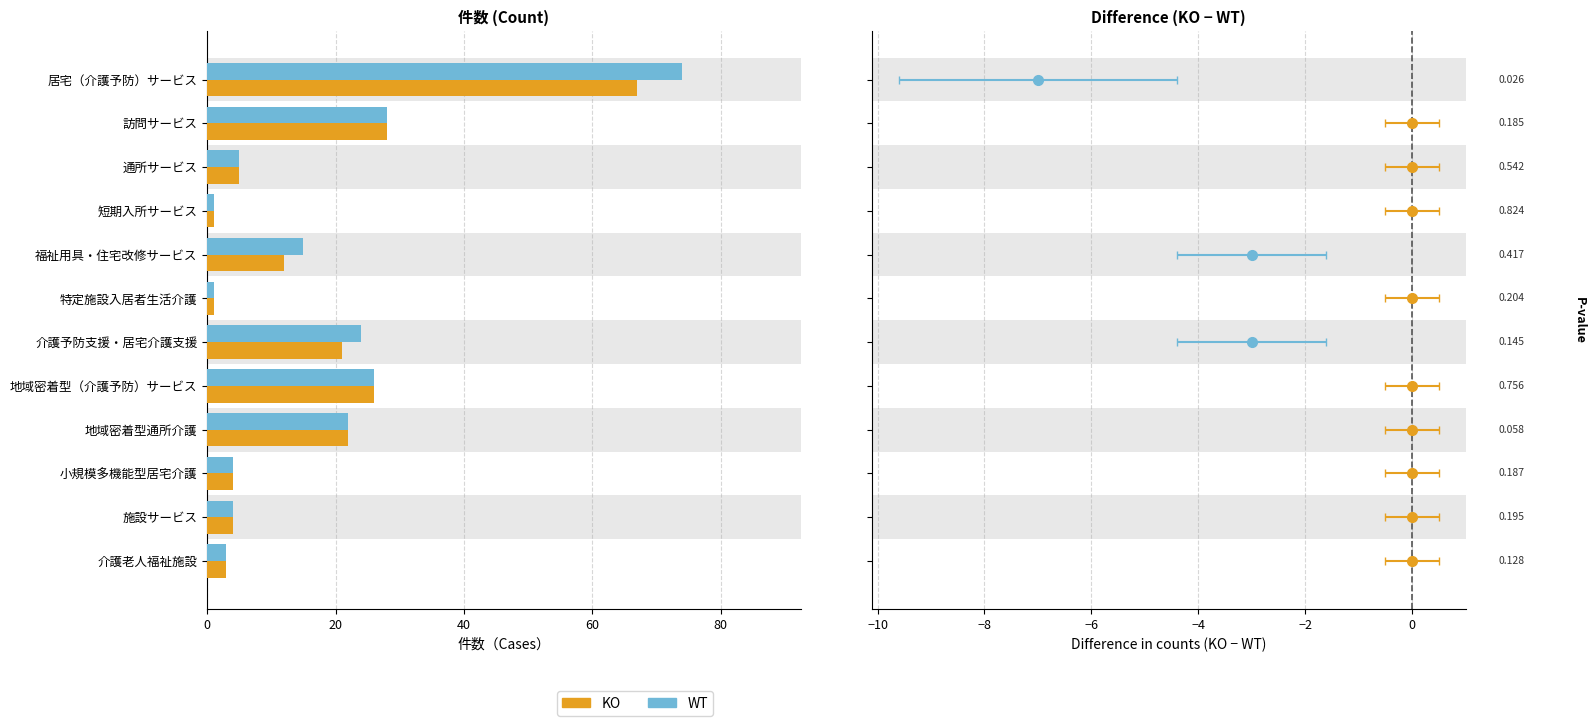

Rank the series by their maximum value, from lowest to highest.

KO, WT